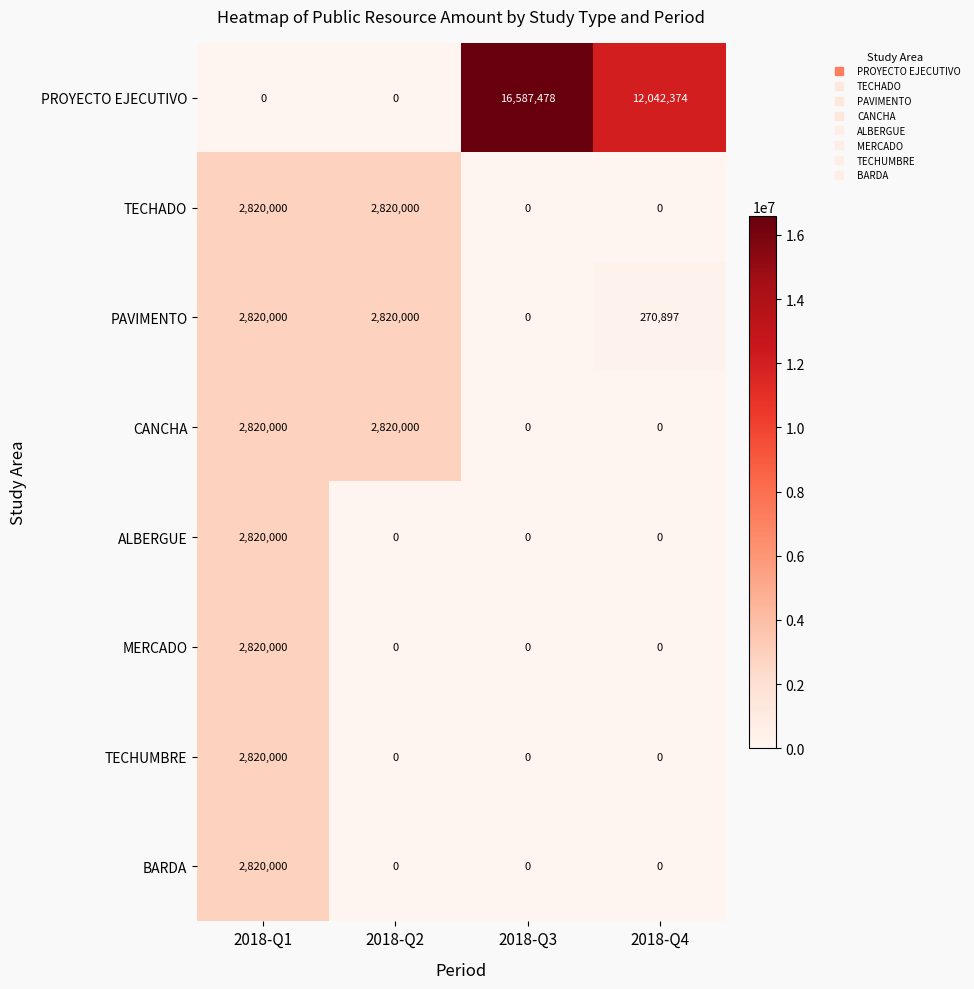

Which series has the widest spread of values?

PROYECTO EJECUTIVO